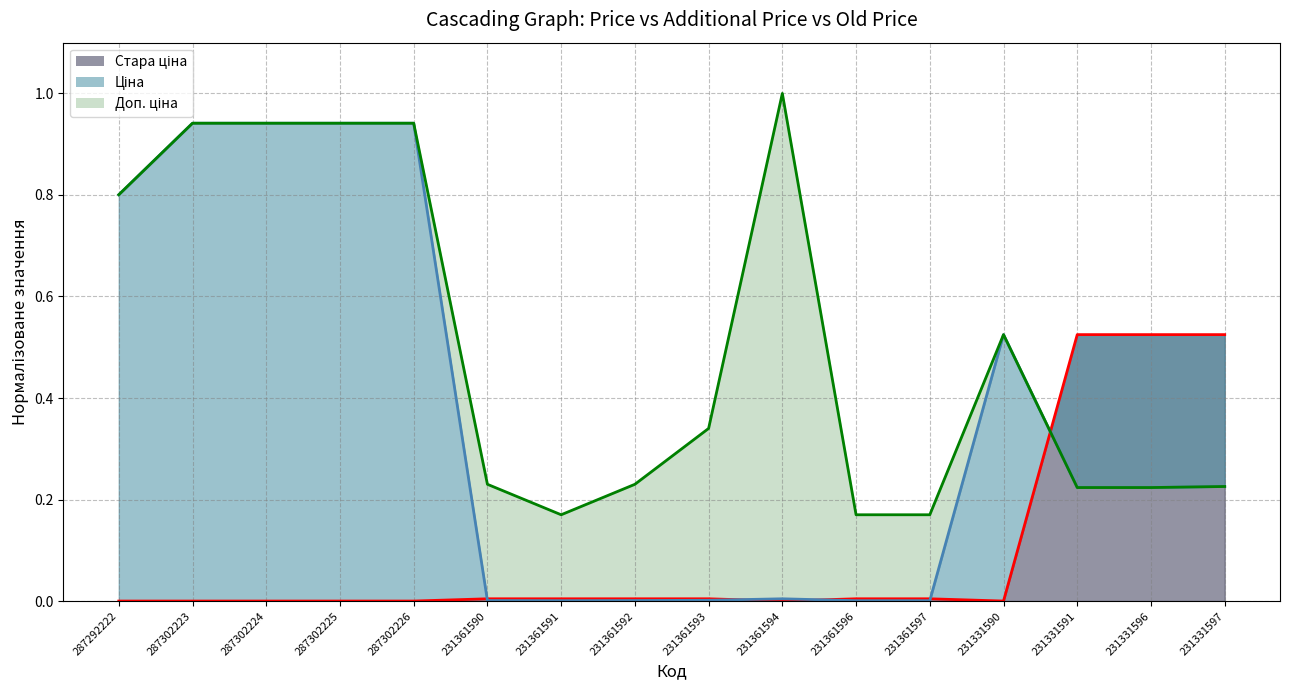

How many distinct data groups are displayed?

3